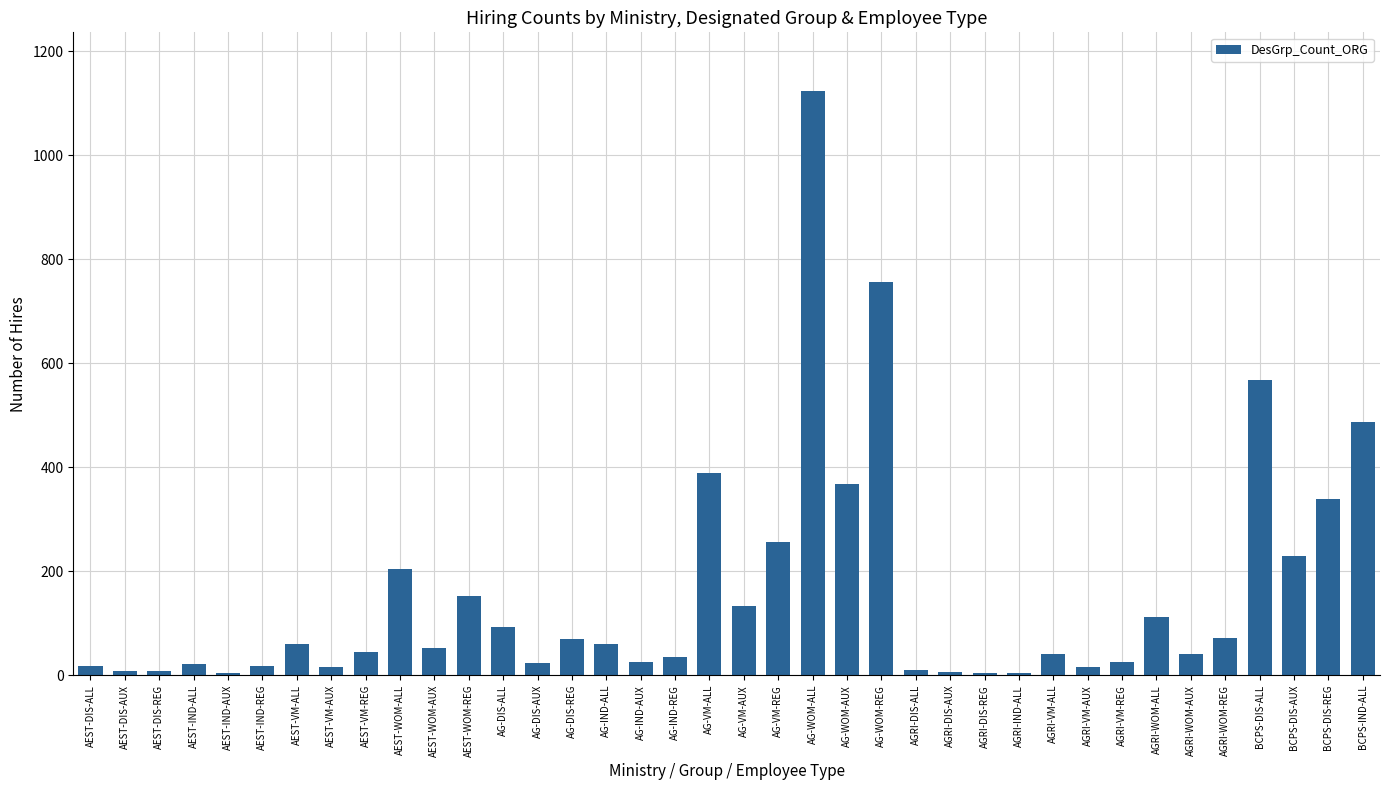

Approximately how many times larger is the value at AG-WOM-REG compared to AEST-IND-REG?

42.1